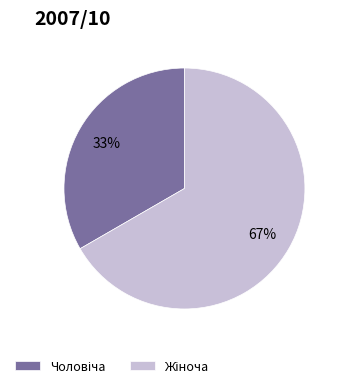

To the nearest percent, what is the average slice percentage?

50%